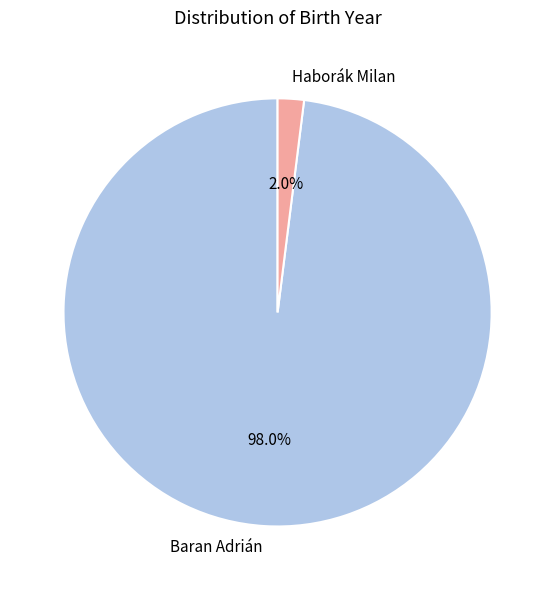

How much of the chart is everything except Haborák Milan?

98.0%